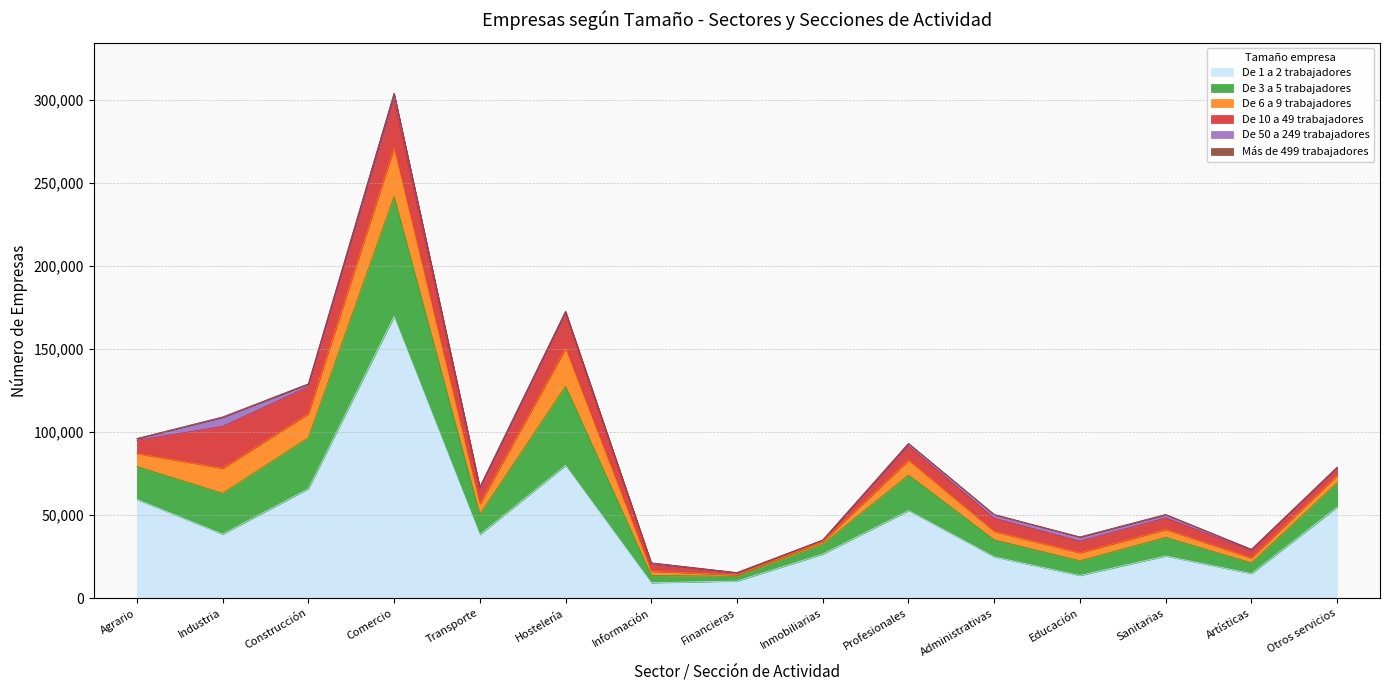

Rank the series by their maximum value, from lowest to highest.

Más de 499 trabajadores, De 50 a 249 trabajadores, De 10 a 49 trabajadores, De 6 a 9 trabajadores, De 3 a 5 trabajadores, De 1 a 2 trabajadores